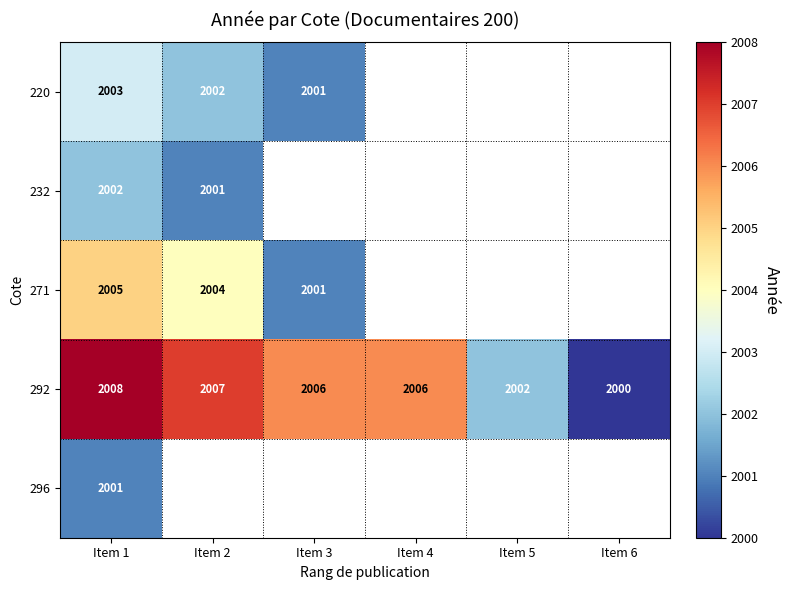

Is the value of 271 at Item 2 greater than the value of 220 at Item 1?

Yes